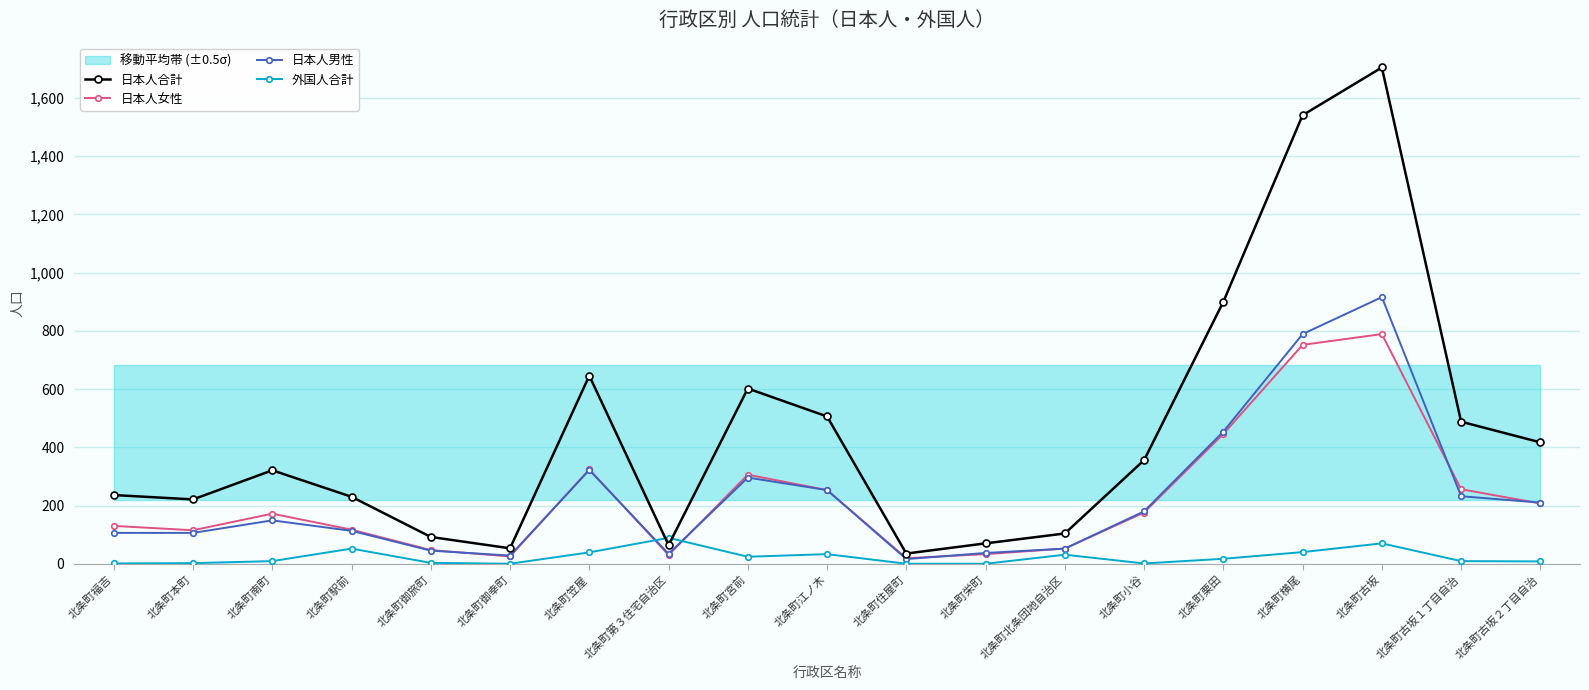

What is the label of the 19th point from the left?

北条町古坂２丁目自治